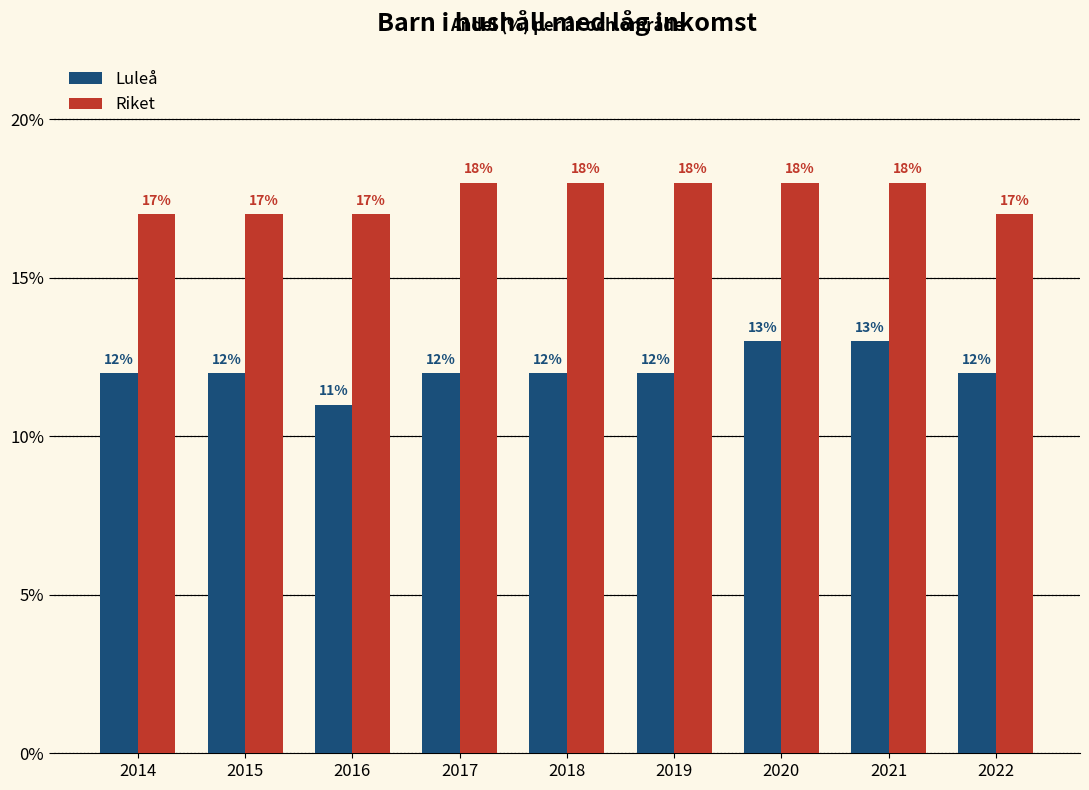

What is the total value across all series at 2015?

29